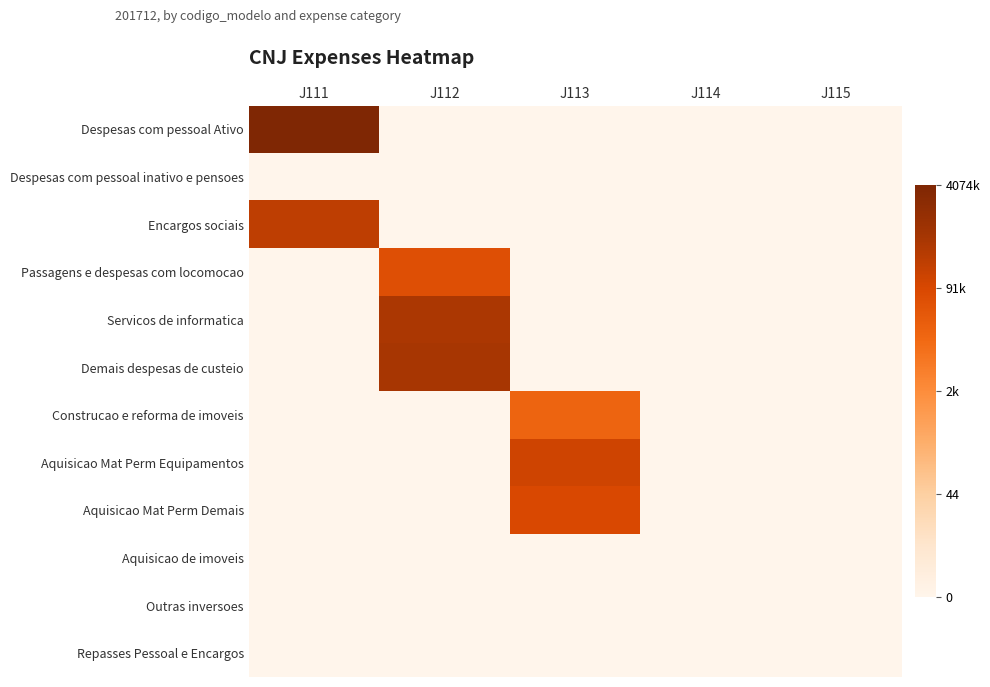

Reading left to right, extract all data points from this chart.

Despesas com pessoal Ativo: J111=15.2	J112=0.0	J113=0.0	J114=0.0	J115=0.0
Despesas com pessoal inativo e pensoes: J111=0.0	J112=0.0	J113=0.0	J114=0.0	J115=0.0
Encargos sociais: J111=12.4	J112=0.0	J113=0.0	J114=0.0	J115=0.0
Passagens e despesas com locomocao: J111=0.0	J112=11.0	J113=0.0	J114=0.0	J115=0.0
Servicos de informatica: J111=0.0	J112=13.1	J113=0.0	J114=0.0	J115=0.0
Demais despesas de custeio: J111=0.0	J112=13.2	J113=0.0	J114=0.0	J115=0.0
Construcao e reforma de imoveis: J111=0.0	J112=0.0	J113=9.8	J114=0.0	J115=0.0
Aquisicao Mat Perm Equipamentos: J111=0.0	J112=0.0	J113=11.8	J114=0.0	J115=0.0
Aquisicao Mat Perm Demais: J111=0.0	J112=0.0	J113=11.4	J114=0.0	J115=0.0
Aquisicao de imoveis: J111=0.0	J112=0.0	J113=0.0	J114=0.0	J115=0.0
Outras inversoes: J111=0.0	J112=0.0	J113=0.0	J114=0.0	J115=0.0
Repasses Pessoal e Encargos: J111=0.0	J112=0.0	J113=0.0	J114=0.0	J115=0.0